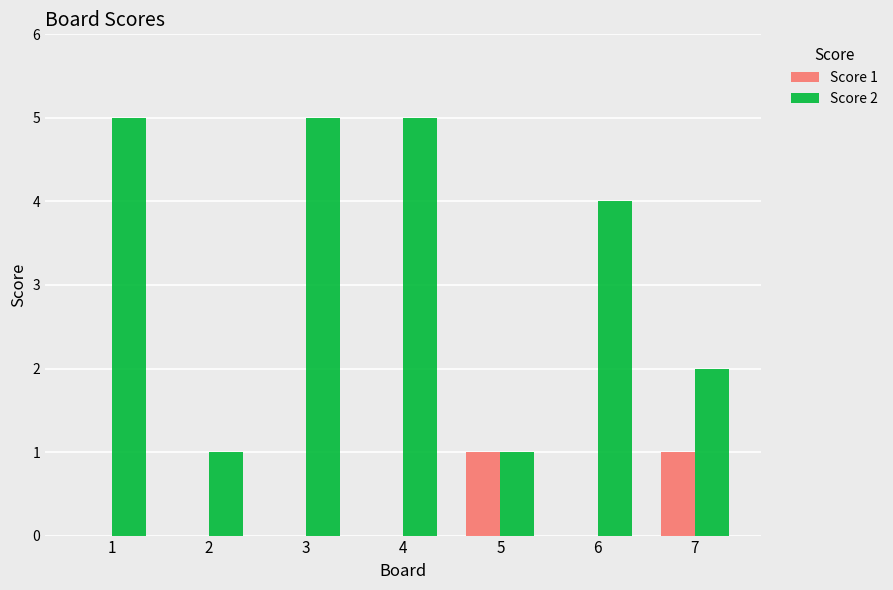

Are the bars horizontal?

No